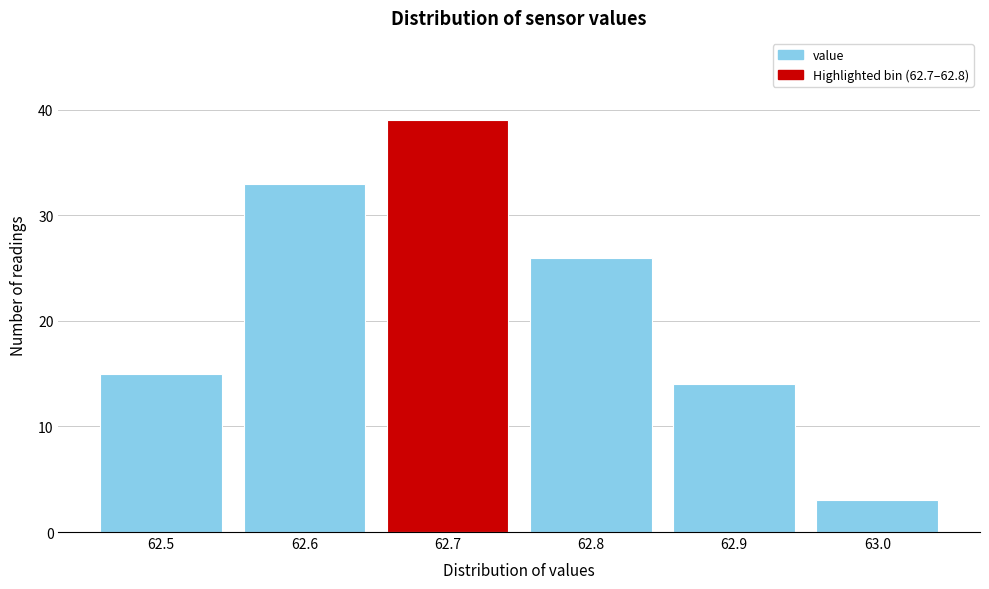

Reading left to right, list all the values displayed in this chart.

62.5=15	62.6=33	62.7=39	62.8=26	62.9=14	63.0=3